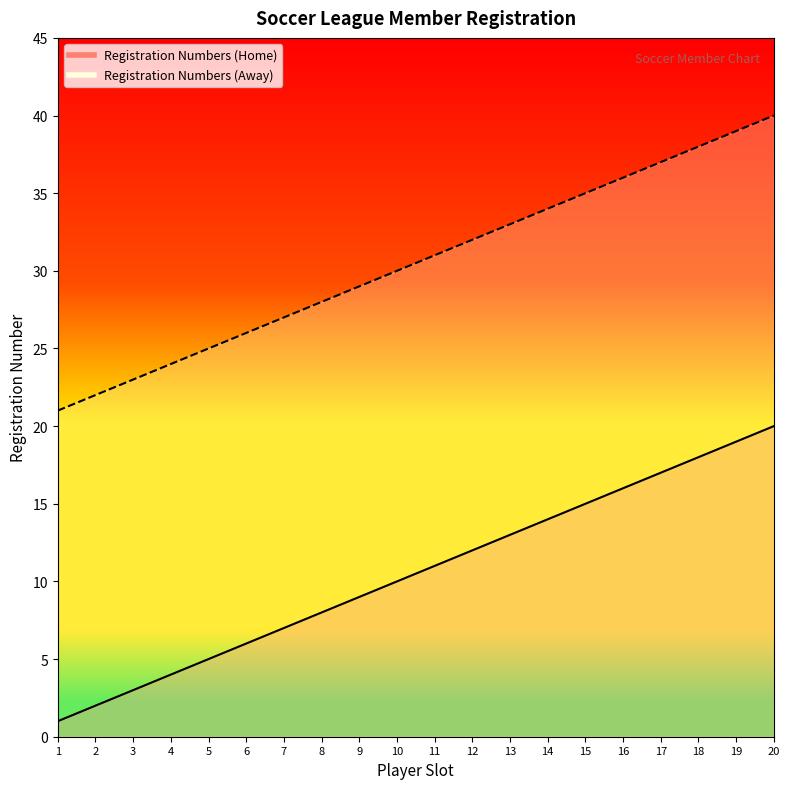

Which category has the highest value across all series?

20